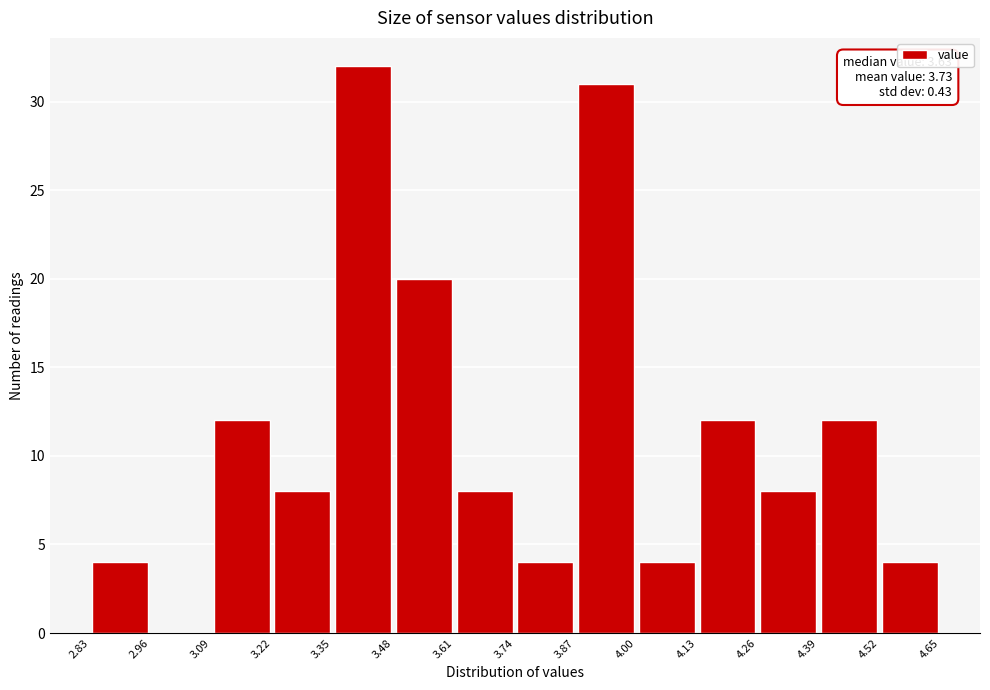

Over which range of the x-axis is the bar tallest?

3.35 to 3.48